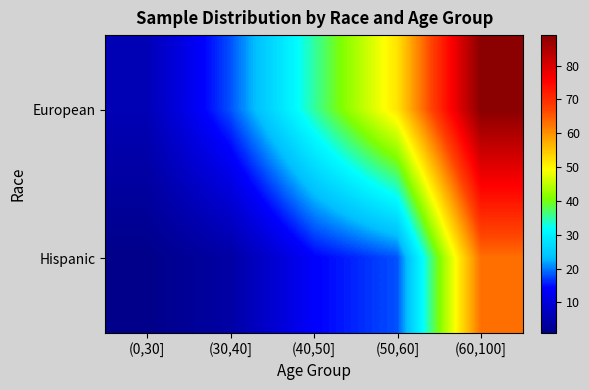

Rank the series by their average value, from highest to lowest.

European, Hispanic